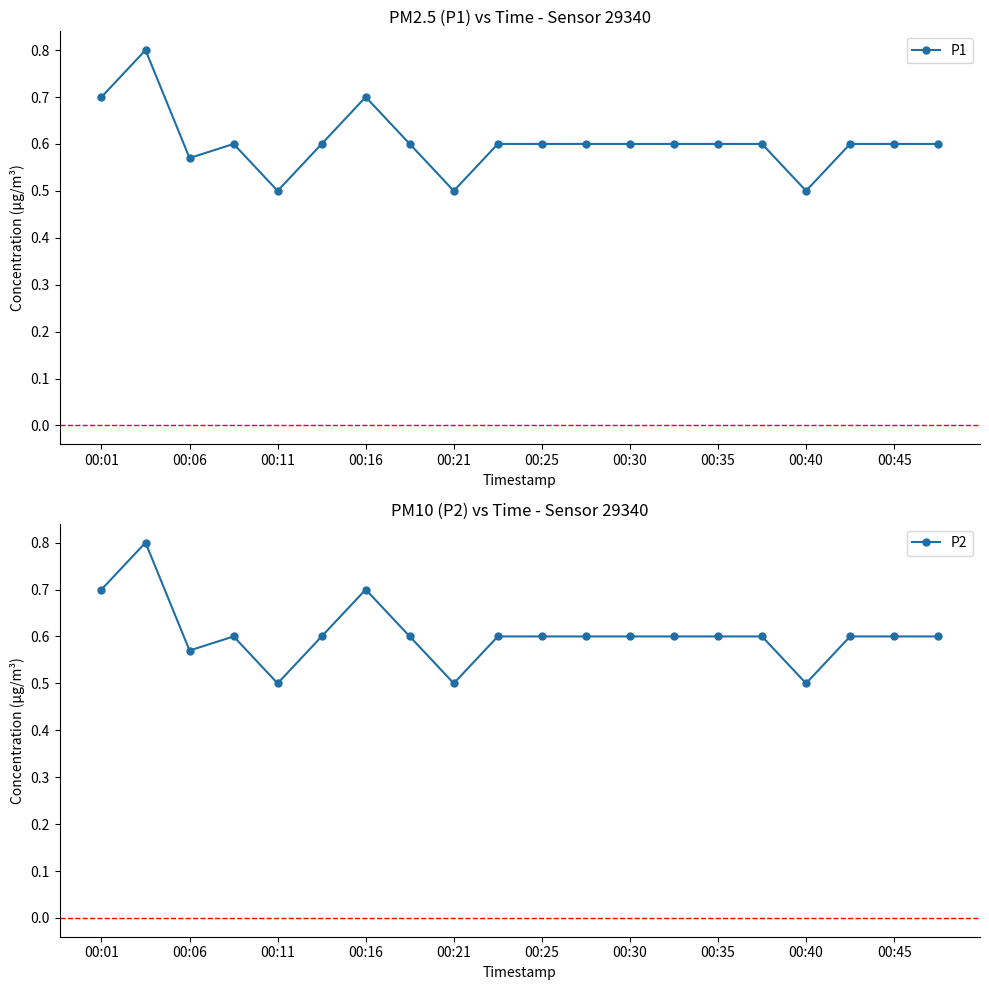

What is the lowest value of the P1 series?

0.5